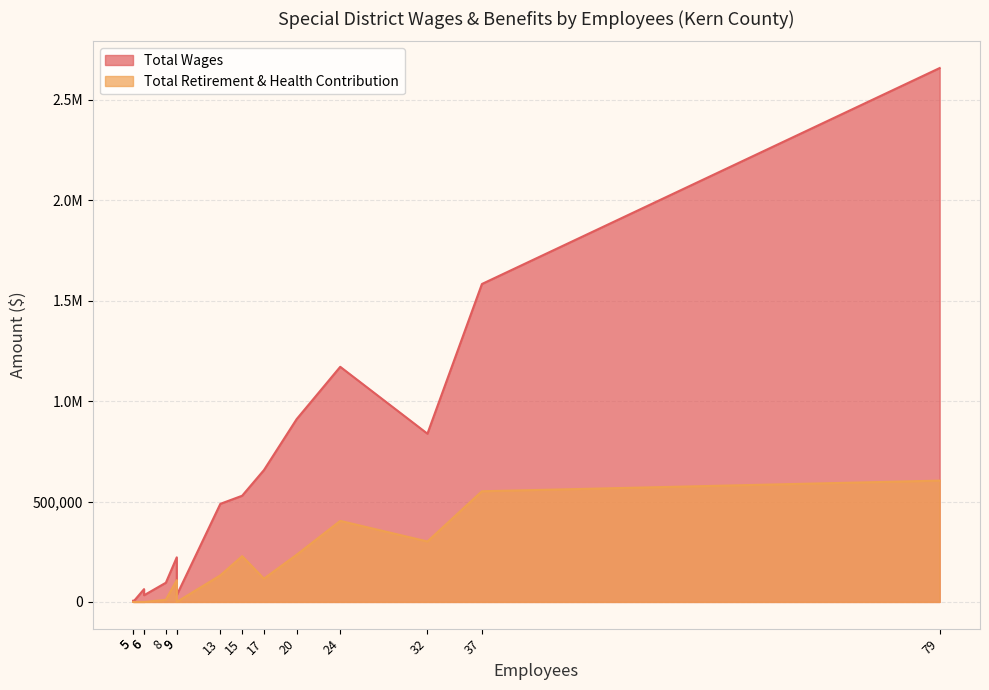

True or false: Total Retirement & Health Contribution and Total Wages intersect in this chart.

False